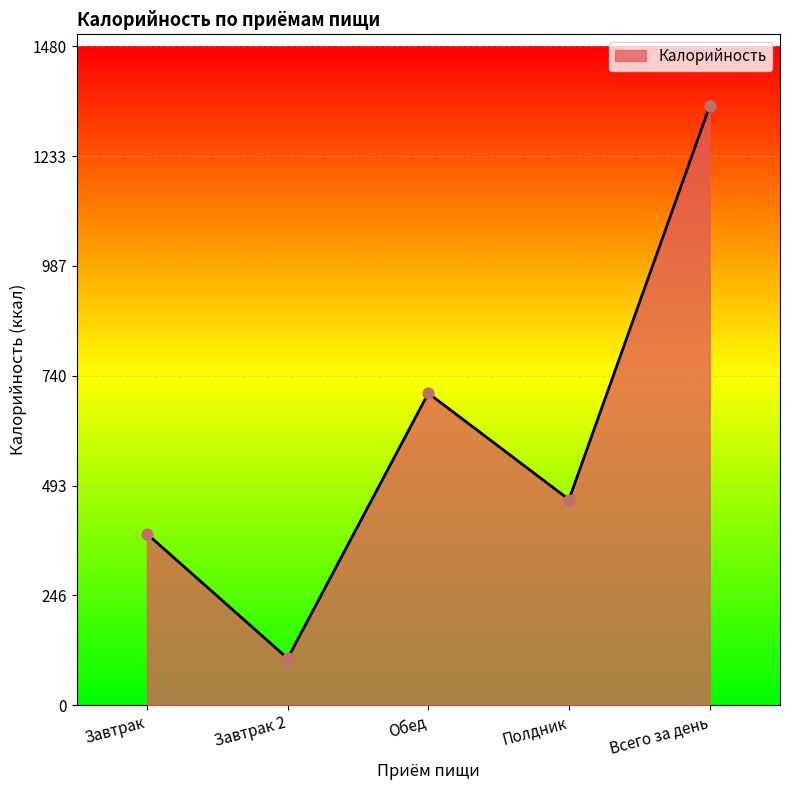

What is the change in value from Завтрак 2 to Полдник?

+357